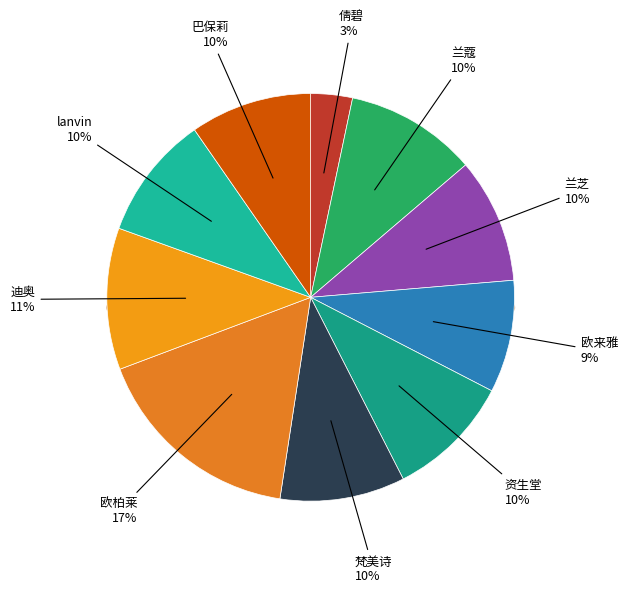

True or false: 迪奥 accounts for 23% of the total.

False